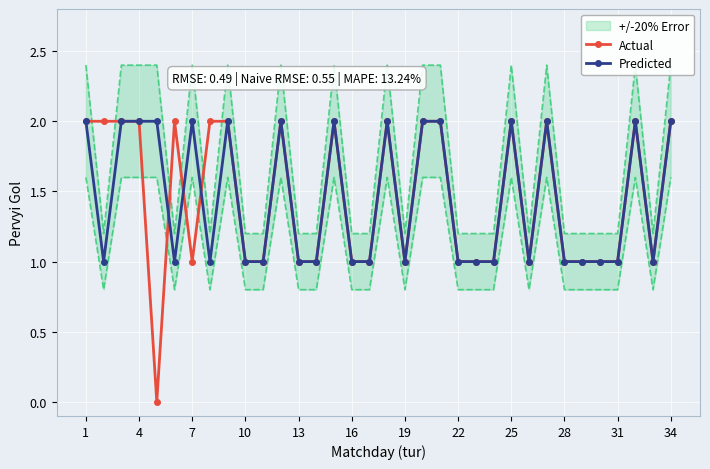

In Predicted, how many points are lower than both neighbors (excluding endpoints)?

6